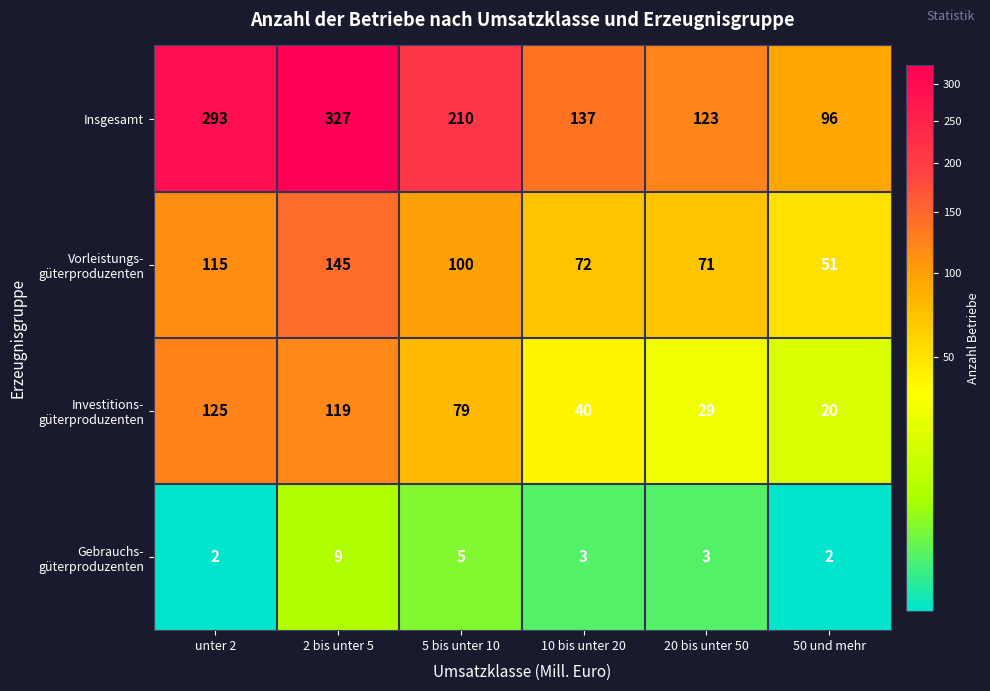

What is the difference between the maximum and minimum values in the Insgesamt series?

231